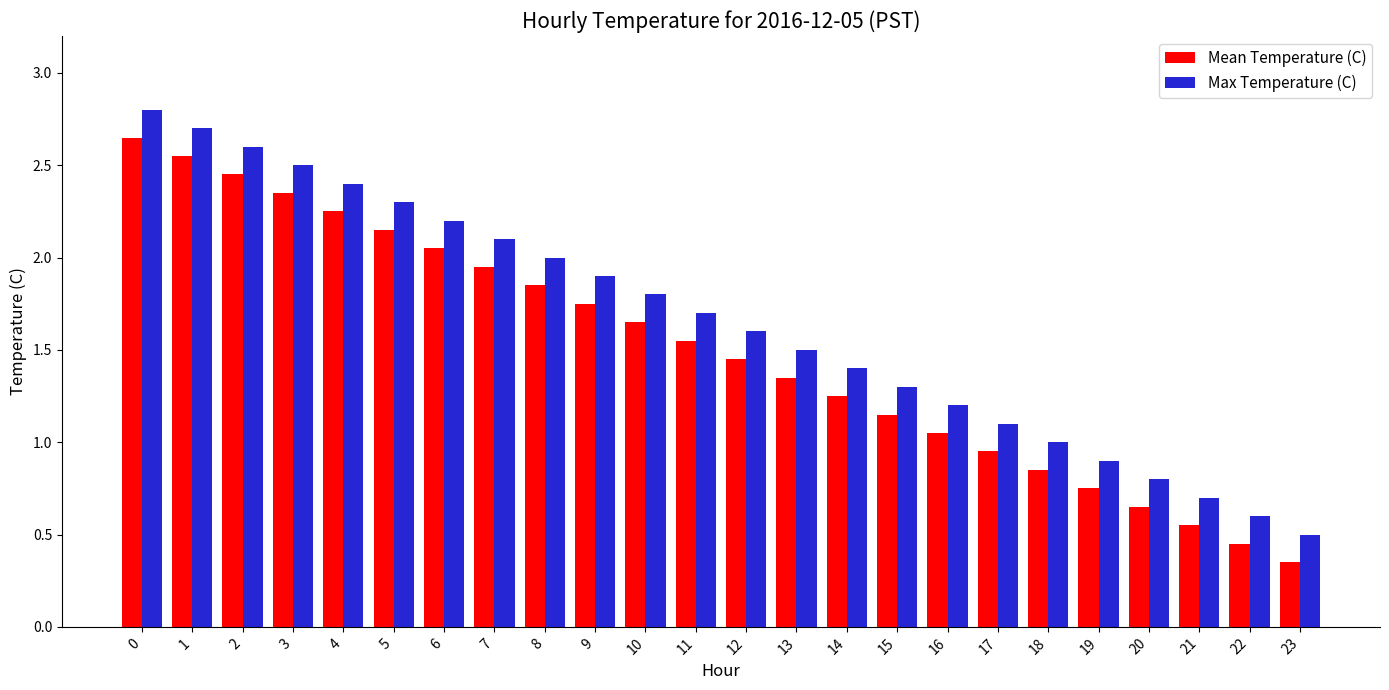

Is the value of Max Temperature (C) at 6 greater than the value of Mean Temperature (C) at 12?

Yes